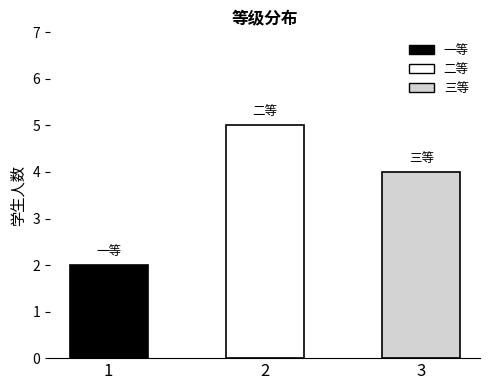

List the labels in order of value, largest first.

2, 3, 1